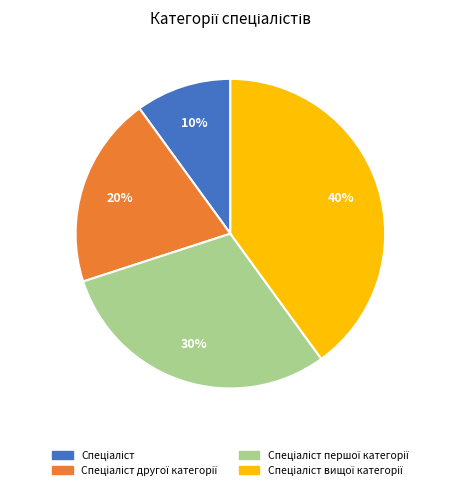

Is there a majority slice in this chart?

No